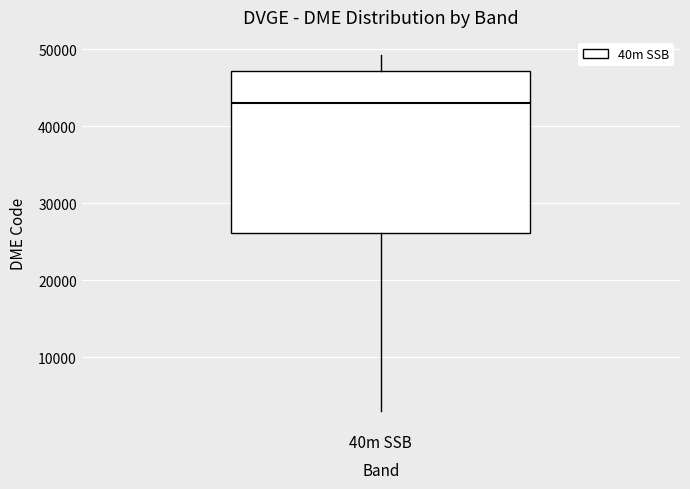

Transcribe this box plot: give where the median line is, the range the box spans, and where the two whiskers end, as read against the y-axis. The values are not printed on the chart, so give them approximately, as read against the axis.

median 43000, box 26000 to 47000, whiskers 3000 to 49000